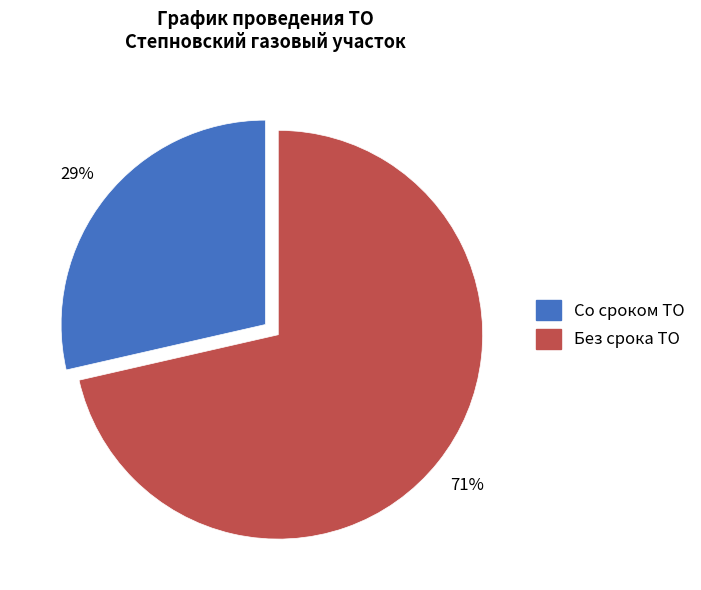

Does any single category account for the majority?

Yes